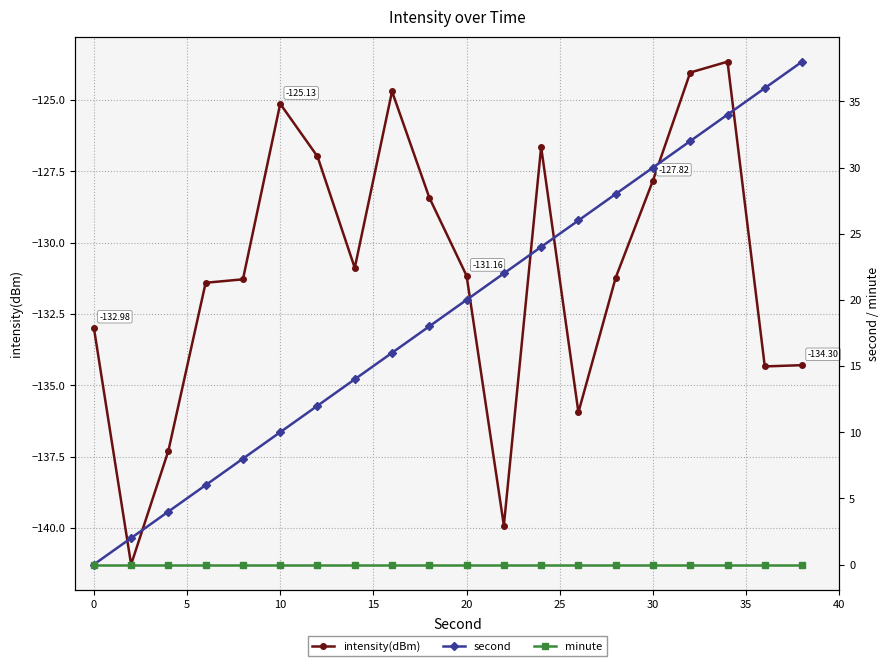

Does the chart display data point markers on the line(s)?

Yes